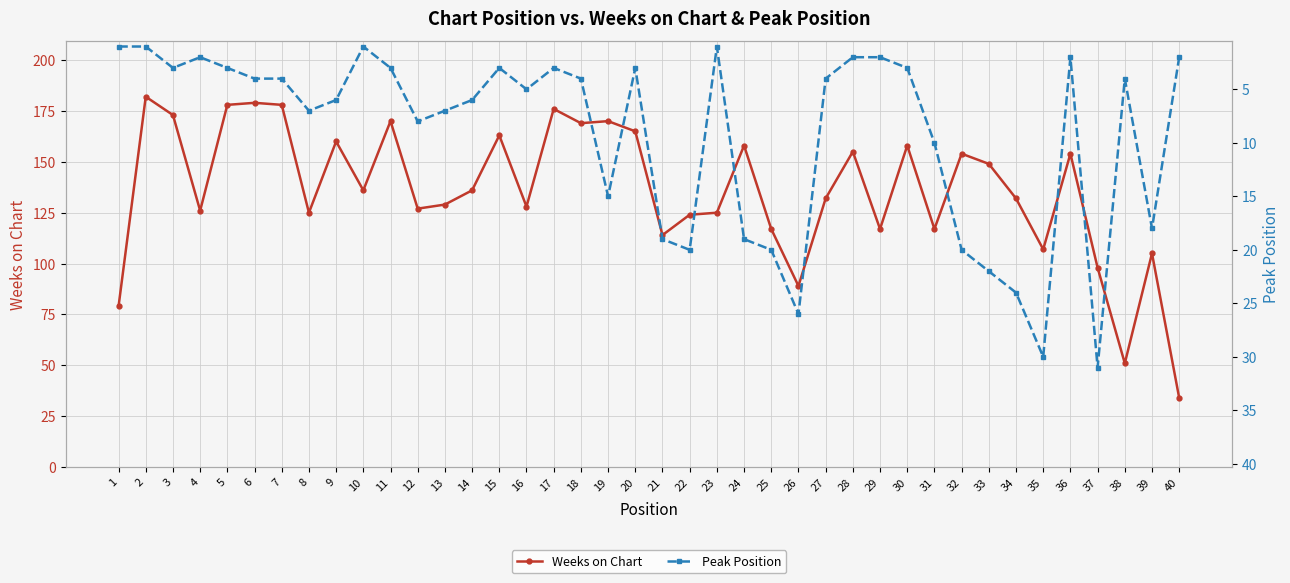

Reading left to right, what are all the values shown in this chart?

Weeks on Chart: 1=79	2=182	3=173	4=126	5=178	6=179	7=178	8=125	9=160	10=136	11=170	12=127	13=129	14=136	15=163	16=128	17=176	18=169	19=170	20=165	21=114	22=124	23=125	24=158	25=117	26=89	27=132	28=155	29=117	30=158	31=117	32=154	33=149	34=132	35=107	36=154	37=98	38=51	39=105	40=34
Peak Position: 1=1	2=1	3=3	4=2	5=3	6=4	7=4	8=7	9=6	10=1	11=3	12=8	13=7	14=6	15=3	16=5	17=3	18=4	19=15	20=3	21=19	22=20	23=1	24=19	25=20	26=26	27=4	28=2	29=2	30=3	31=10	32=20	33=22	34=24	35=30	36=2	37=31	38=4	39=18	40=2